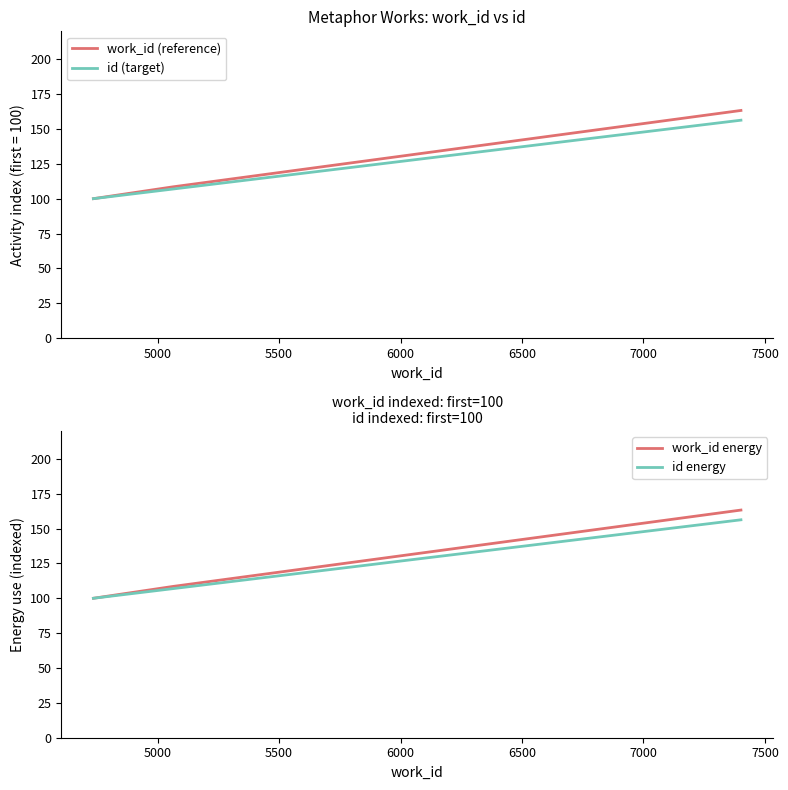

Count the number of data series in this chart.

4